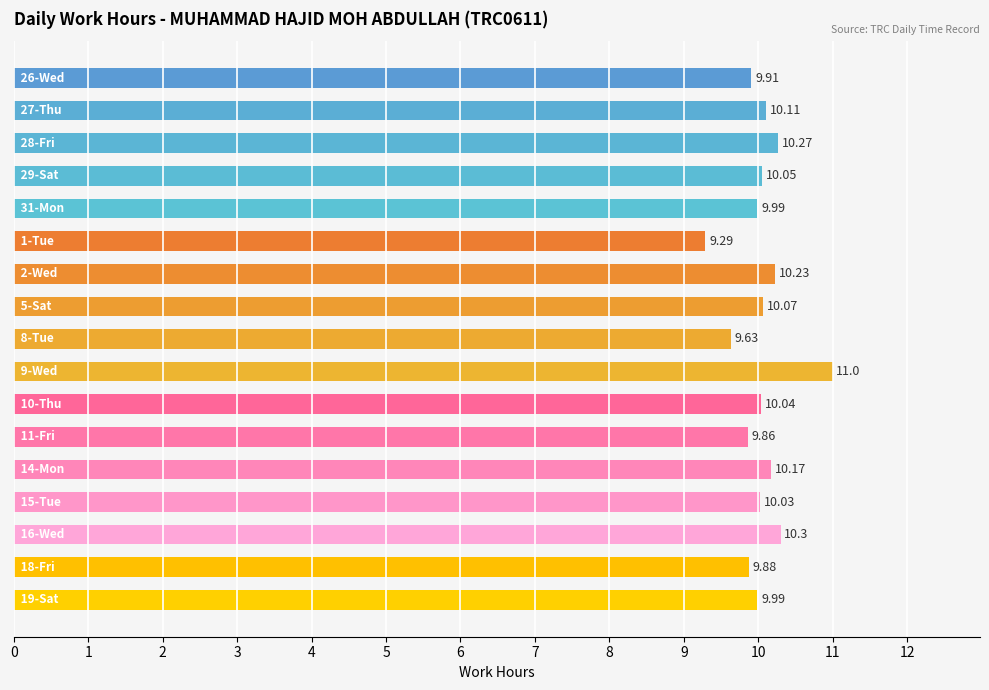

Are the bars grouped side by side (vs. stacked)?

No